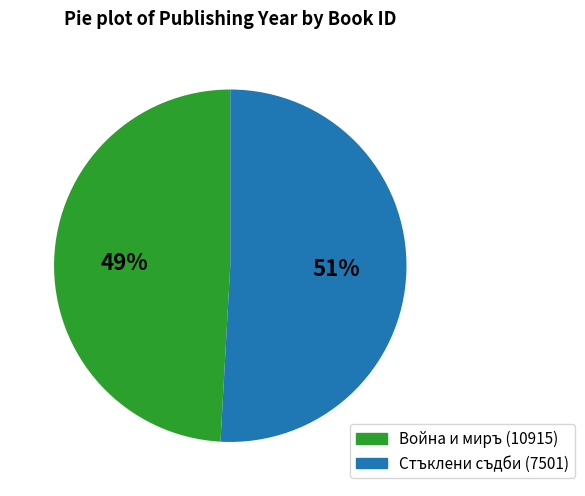

Do Война и миръ (10915) and Стъклени съдби (7501) together represent more than half of the pie?

Yes